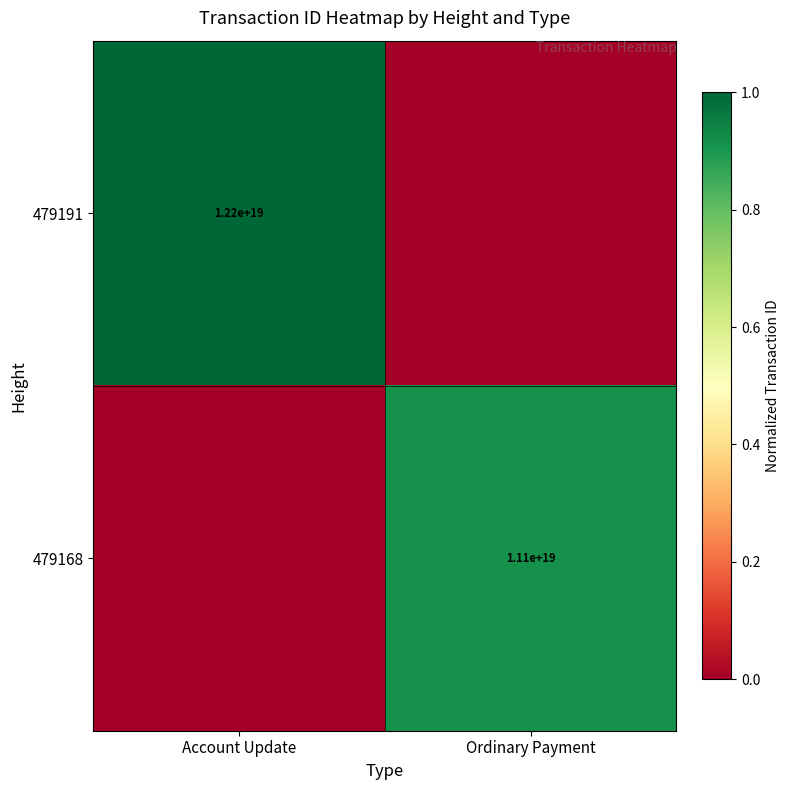

At which category is the sum across all series the highest?

Account Update